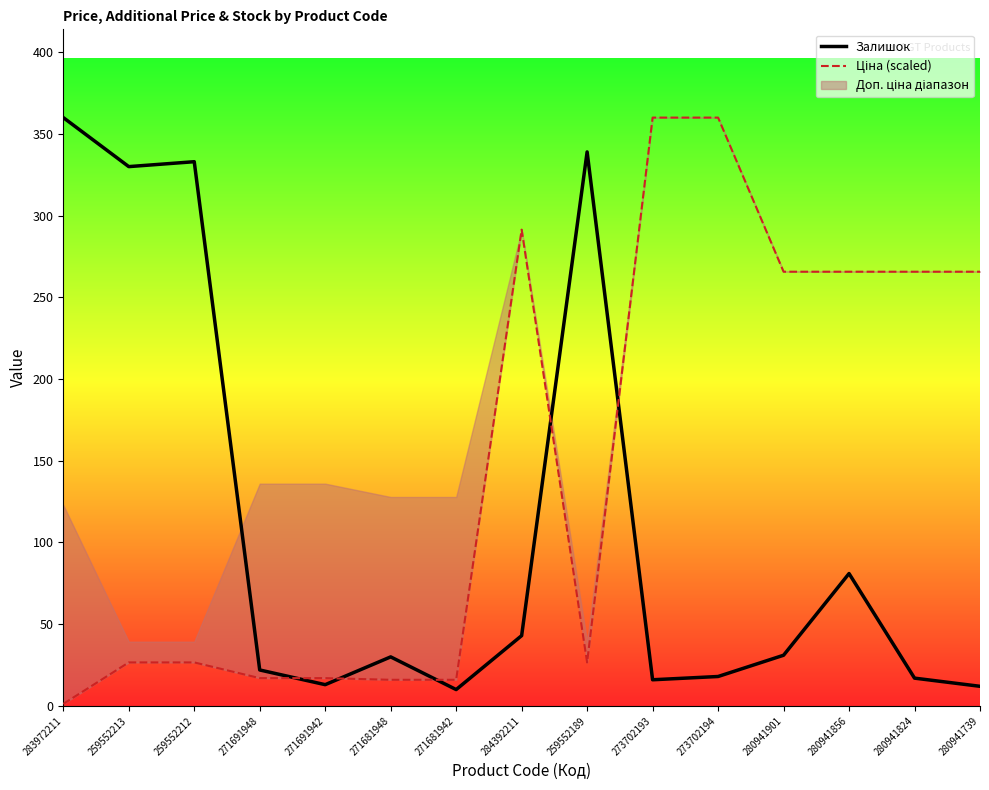

How many lines are shown in the chart?

2